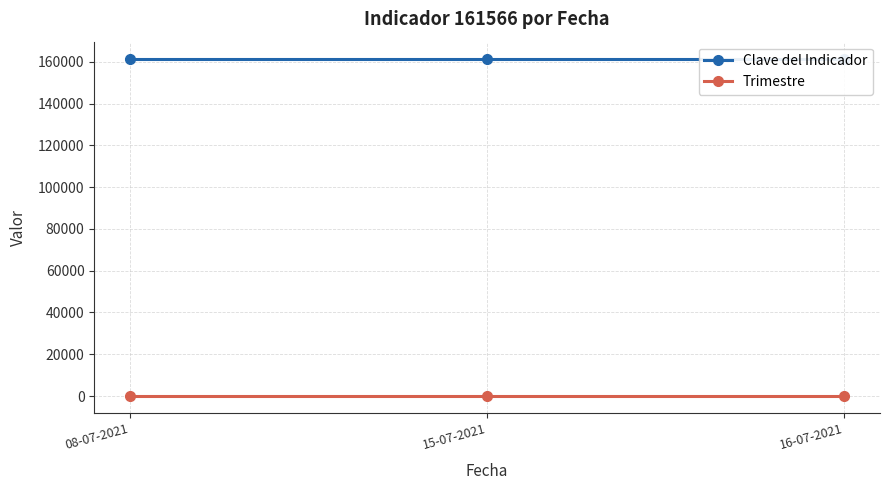

Does the chart display data point markers on the line(s)?

Yes